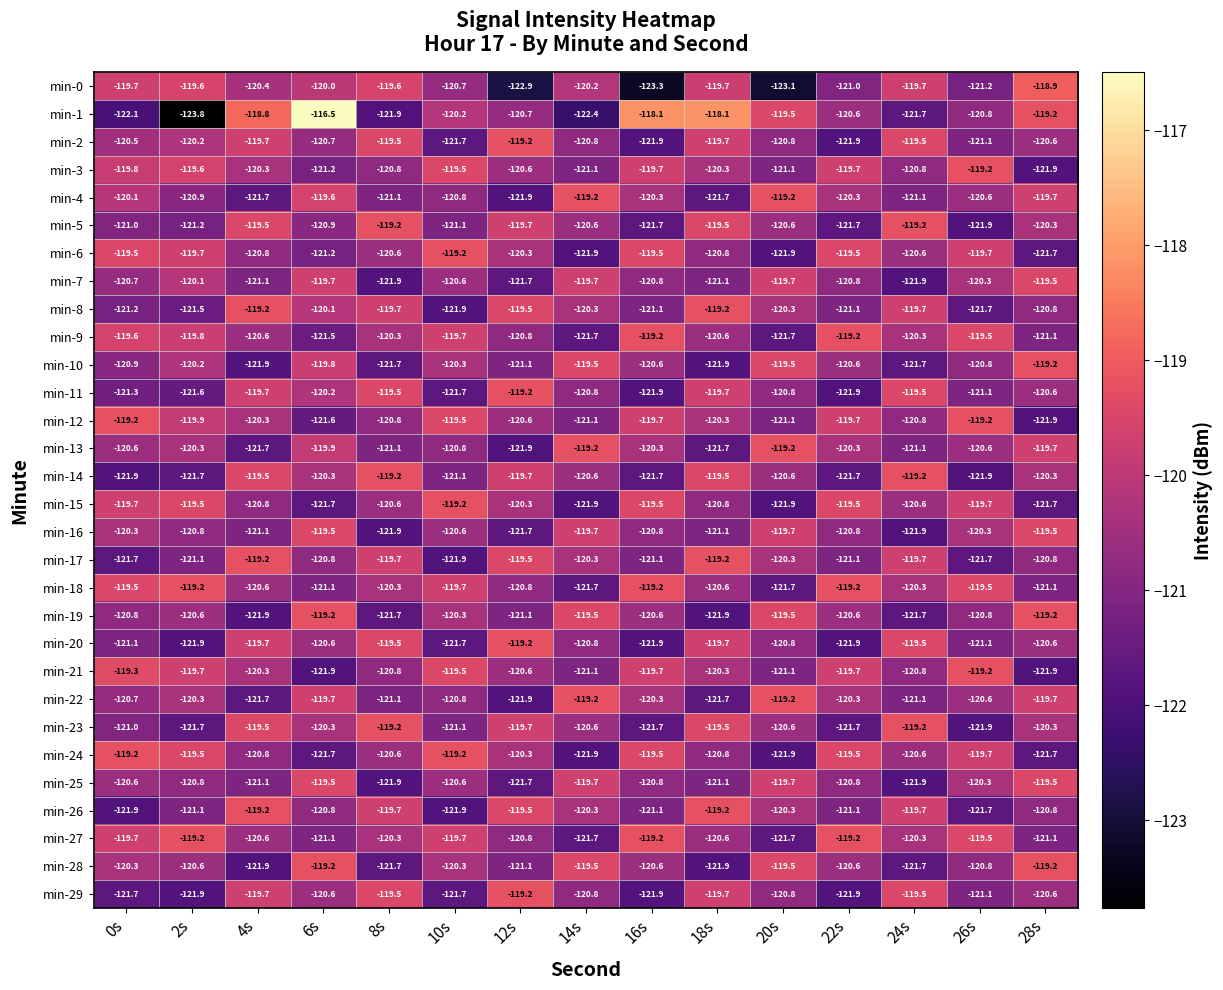

At how many categories does at least one series exceed -121?

15